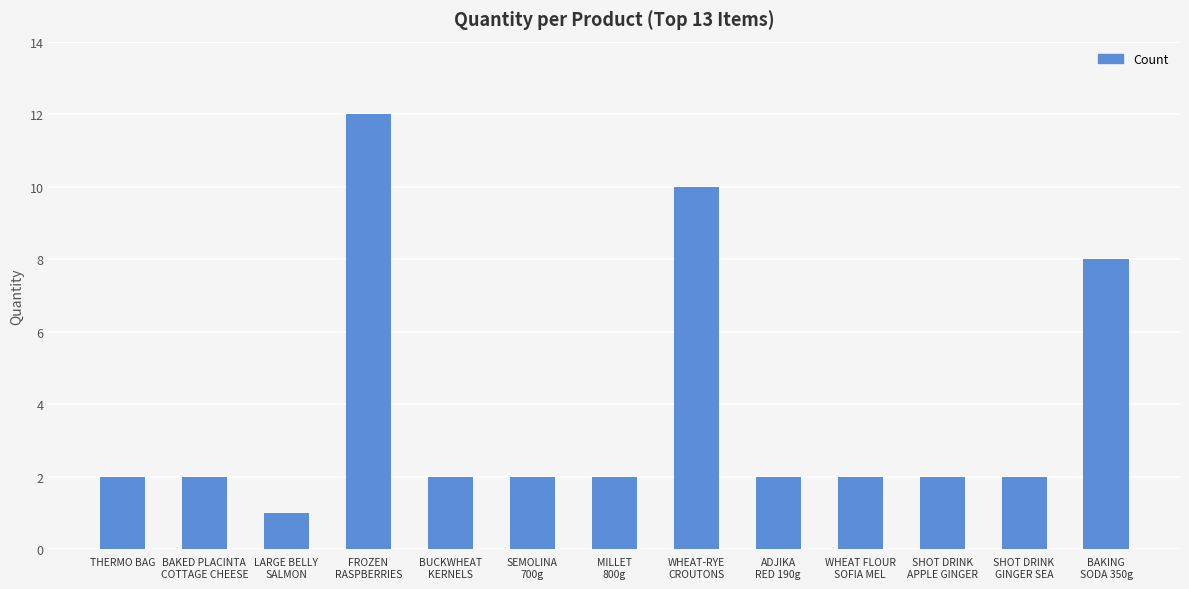

What is the label of the 7th bar from the right?

MILLET
800g